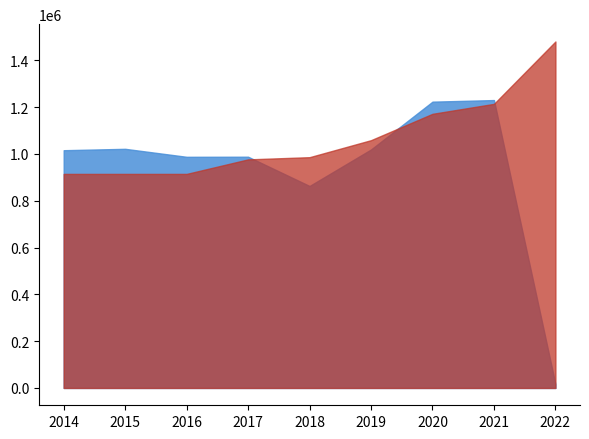

Between which two adjacent categories do Presupuesto Gastos and Gastos Reales first intersect?

2017 and 2018